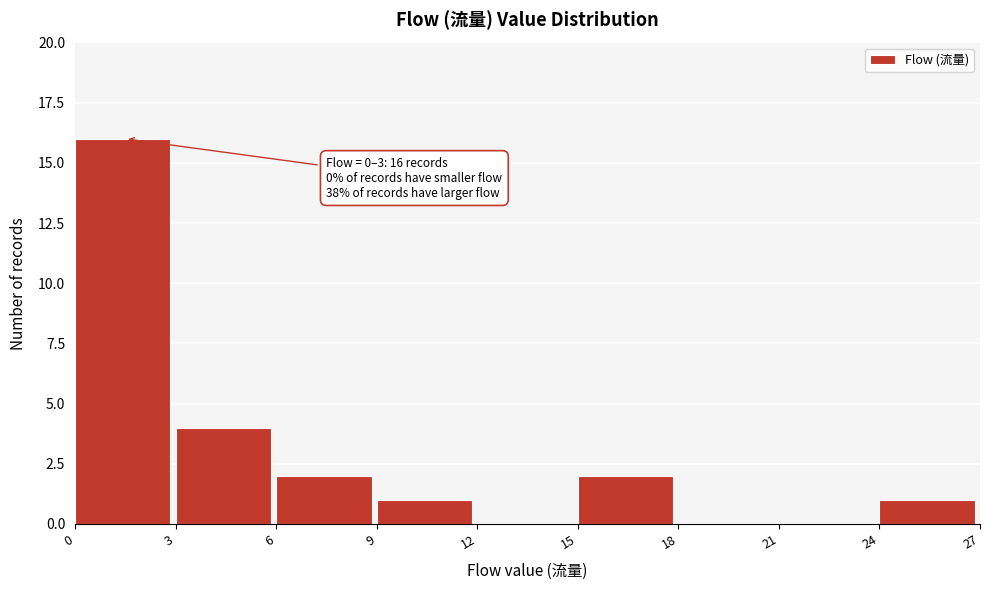

Which range on the x-axis has the tallest bar?

0 to 3